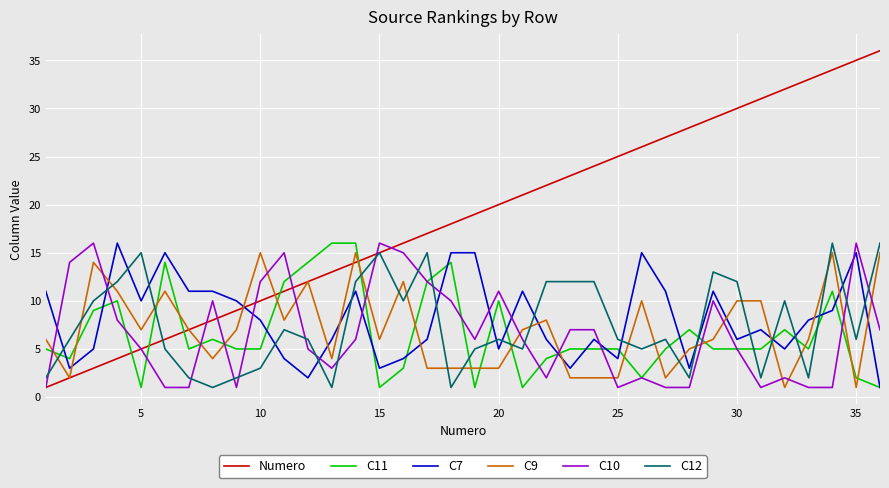

Which series has the largest total across all categories?

Numero